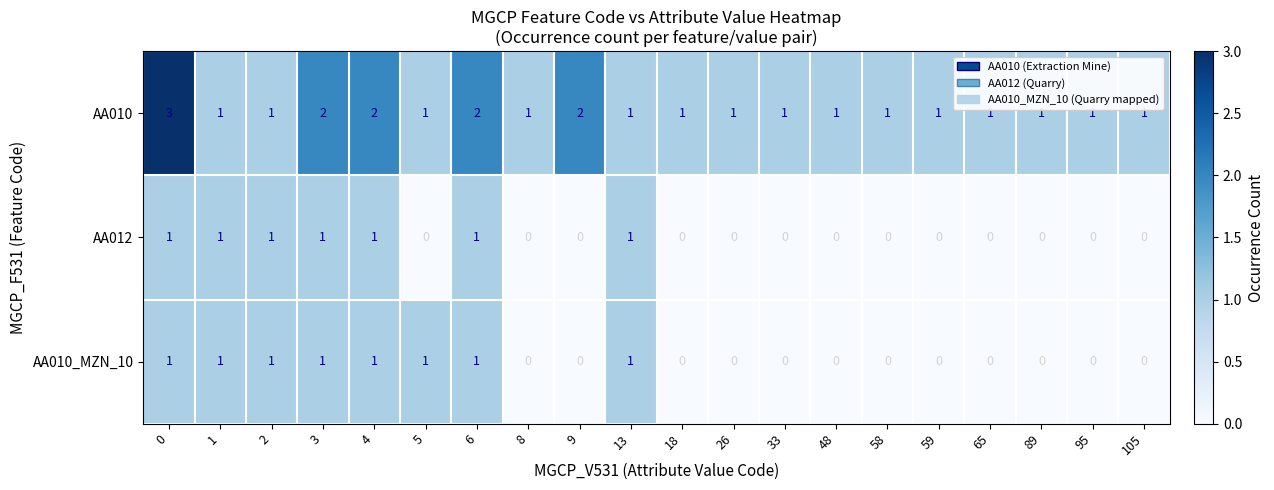

What is the sum of all AA010_MZN_10 values?

8